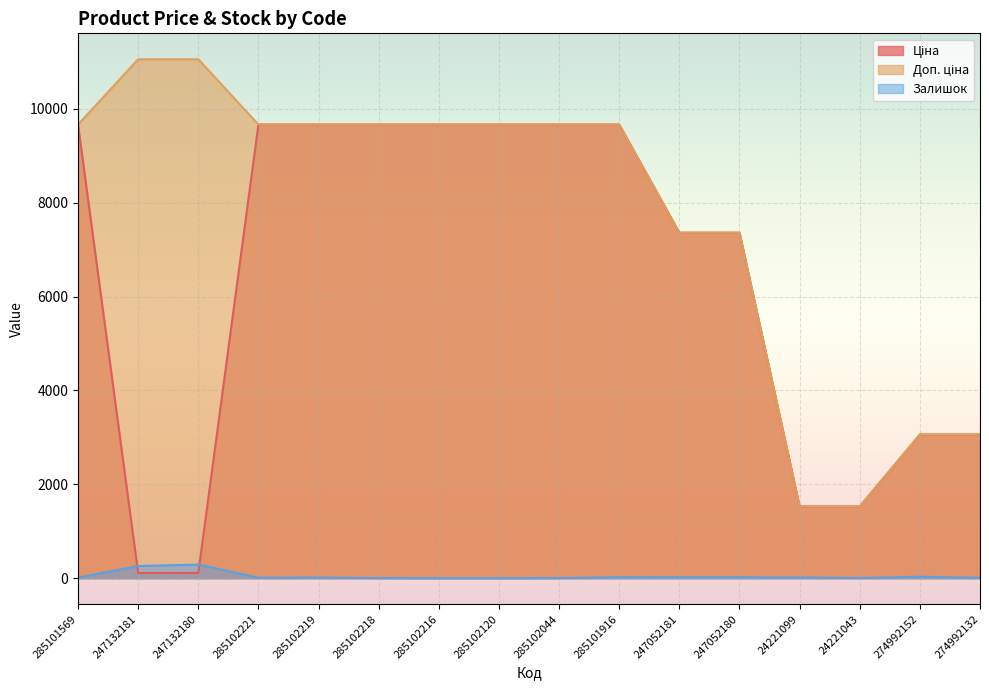

Which category has the lowest value in the Доп. ціна series?

24221099